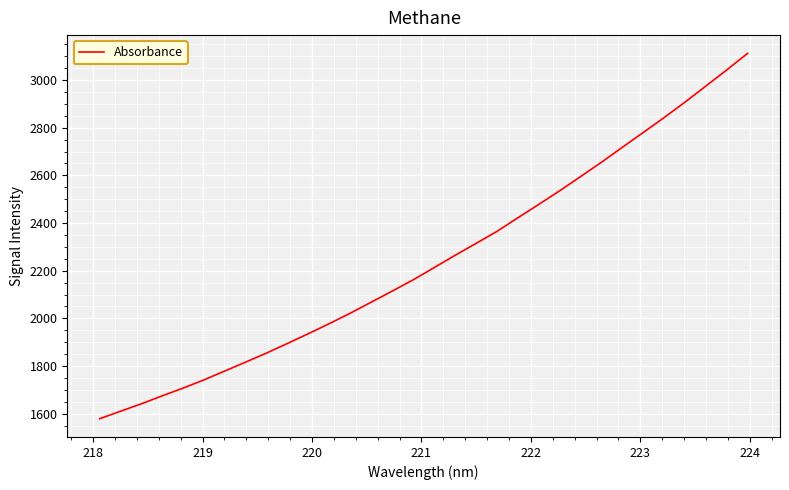

What is the average value?

2244.1